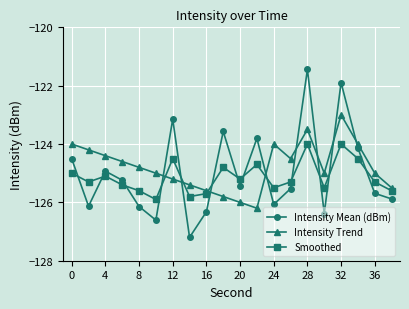

How many intersections are there between Smoothed and Intensity Trend?

4